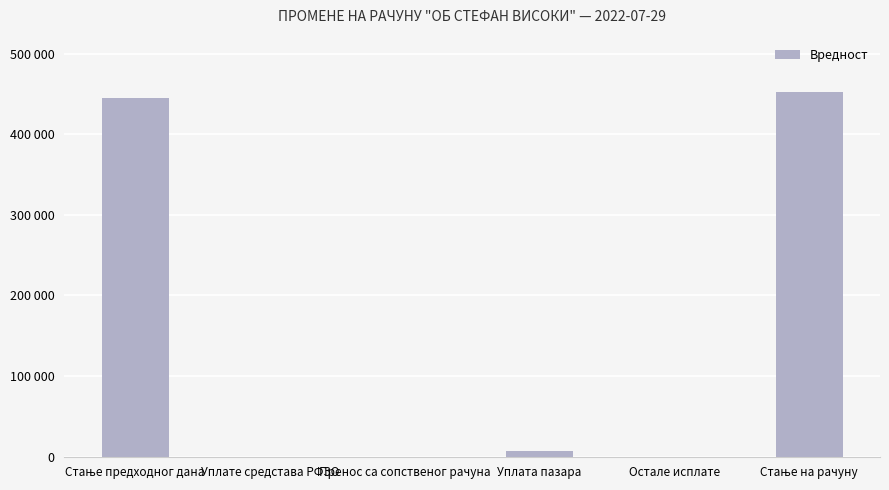

Reading right to left, extract all data points from this chart.

452094.8	0.0	7200.0	0.0	0.0	444885.8